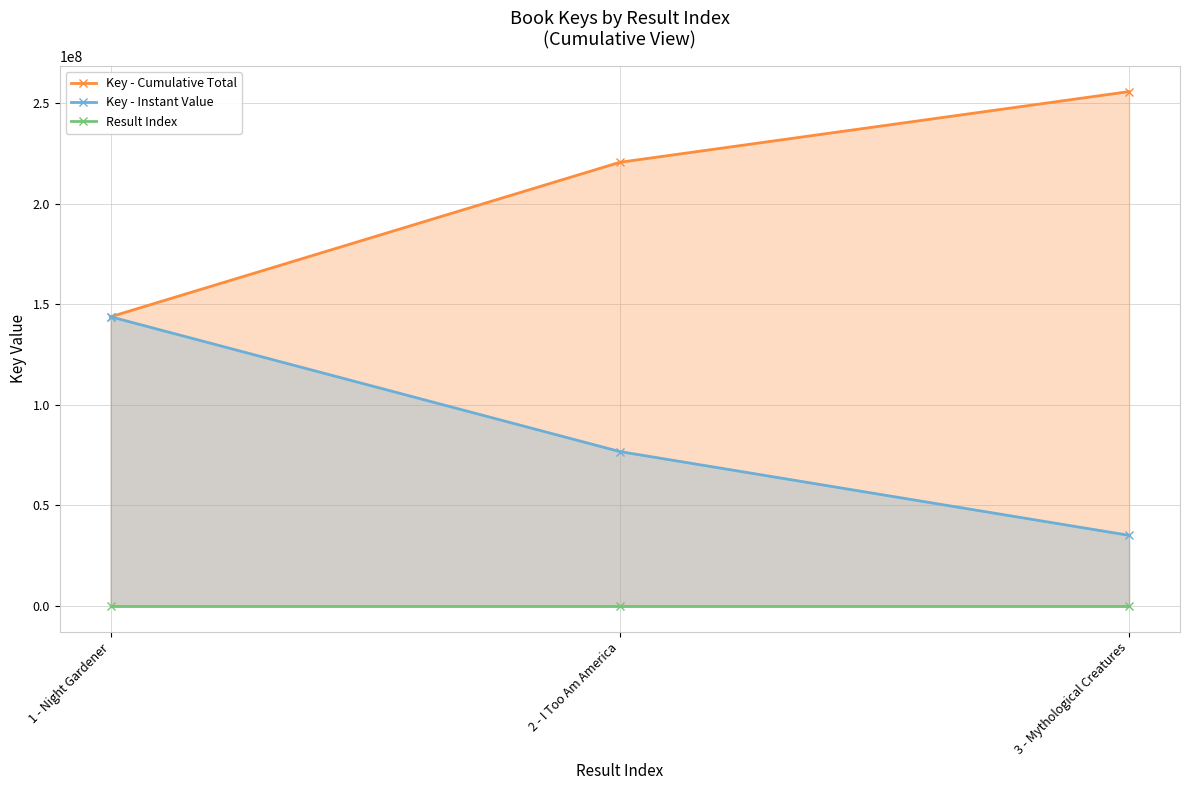

At 1 - Night Gardener, list the series in order from largest to smallest.

Key - Cumulative Total, Key - Instant Value, Result Index